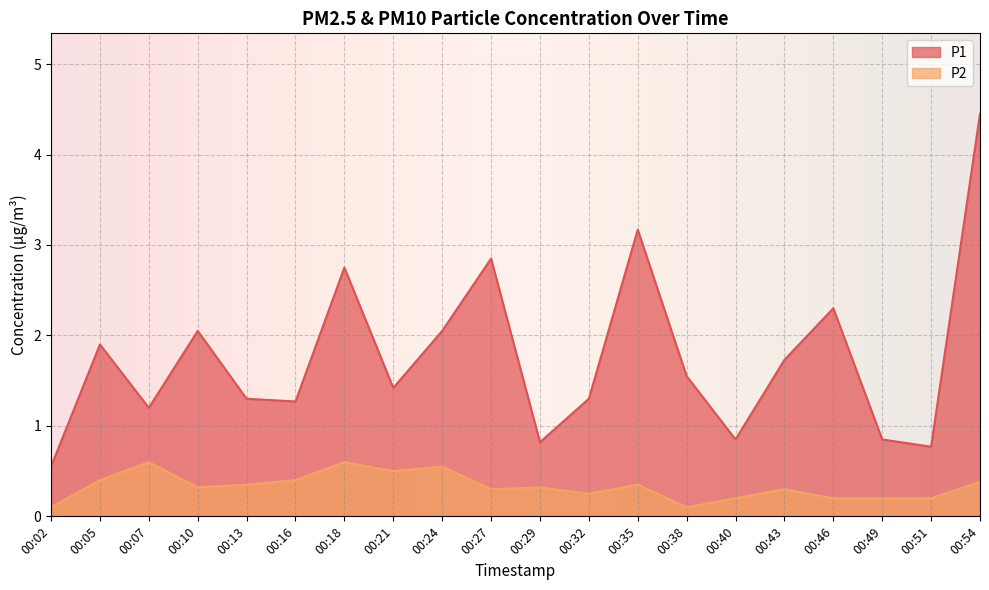

Which series changed the most between 00:05 and 00:35?

P1